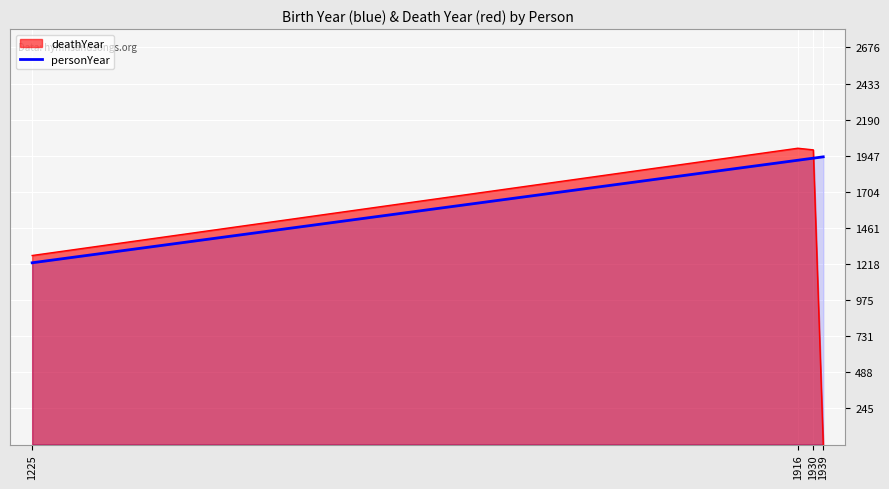

What is the sum of all values?

7010